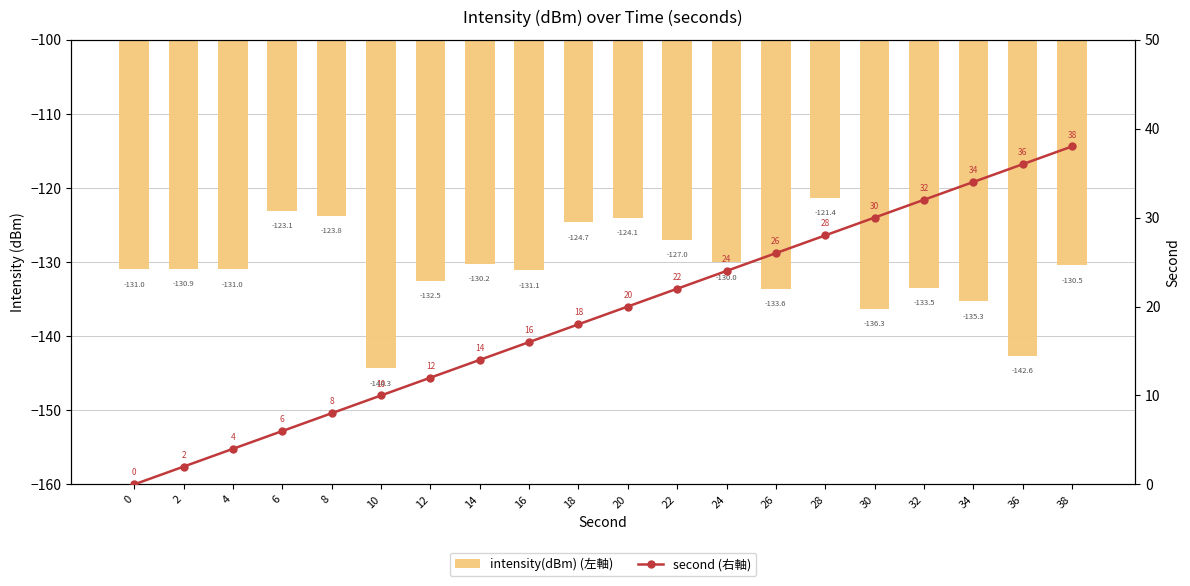

Which category has the lowest value across all series?

10